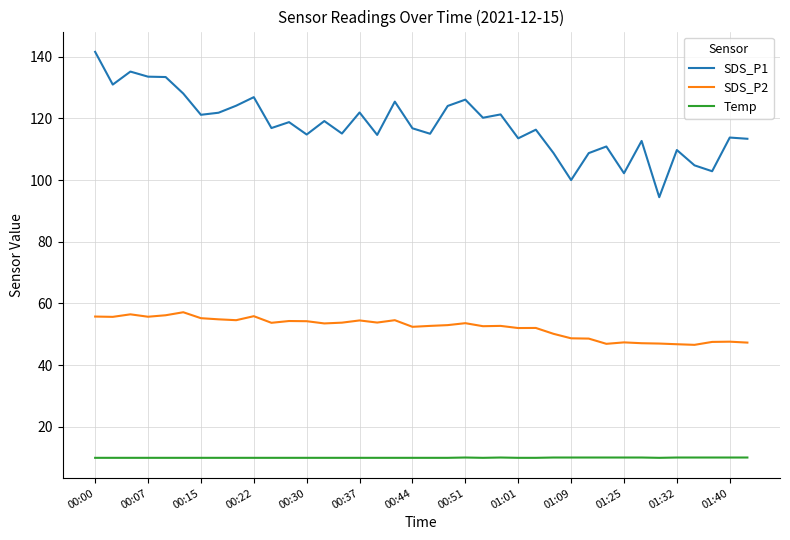

At how many categories does at least one series exceed 23?

38